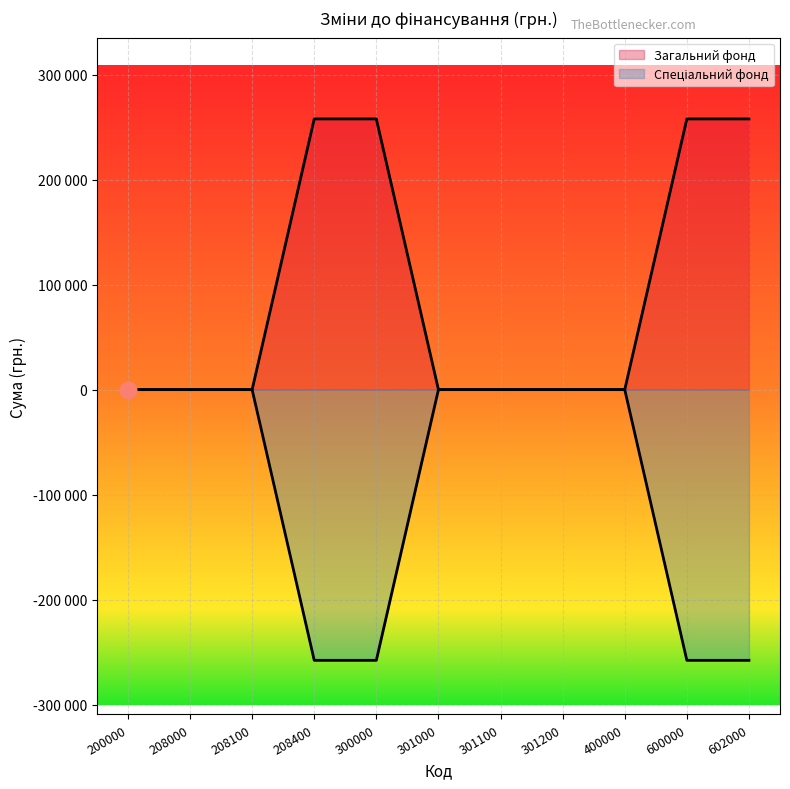

List the series in order of their overall mean, highest first.

Загальний фонд, Спеціальний фонд